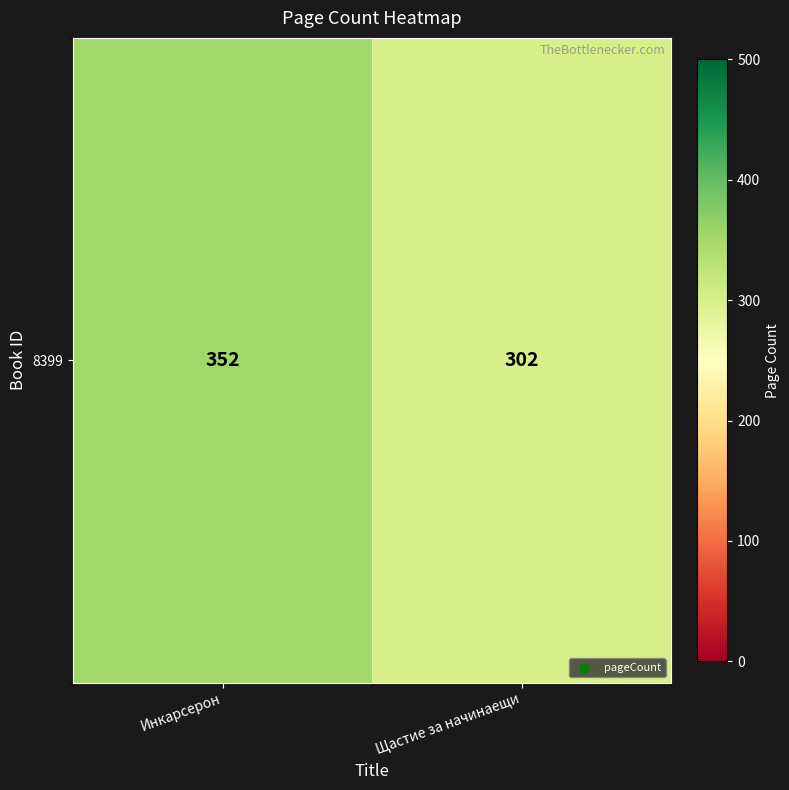

What is the ratio of the value at Щастие за начинаещи to the value at Инкарсерон?

0.9